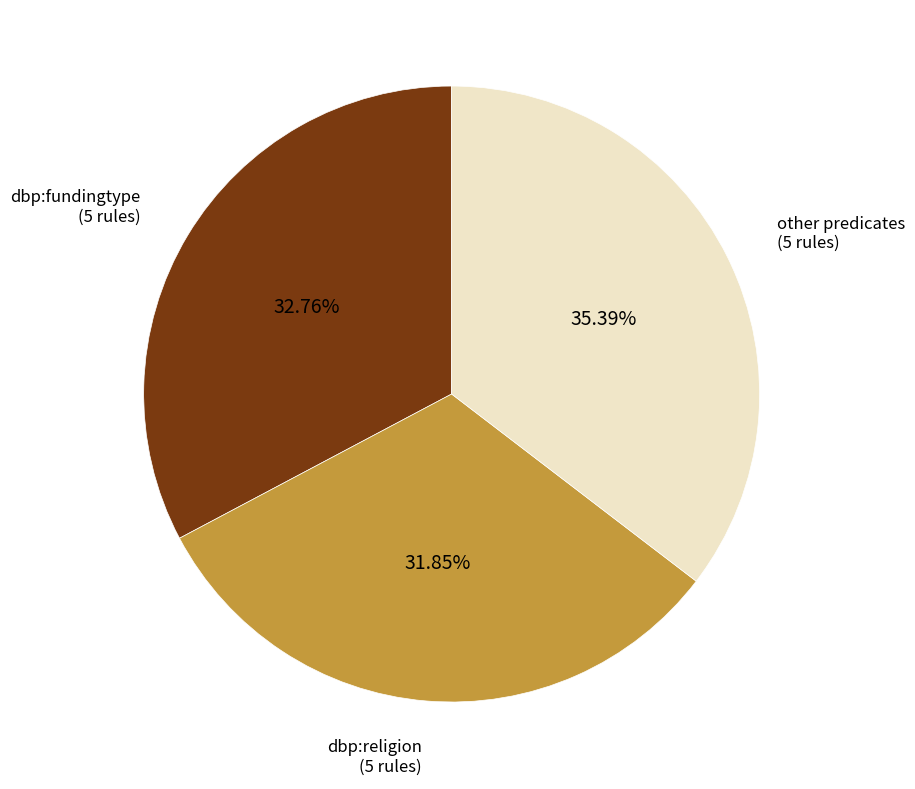

Is the sum of dbp:religion (5 rules) and other predicates (5 rules) greater than half?

Yes